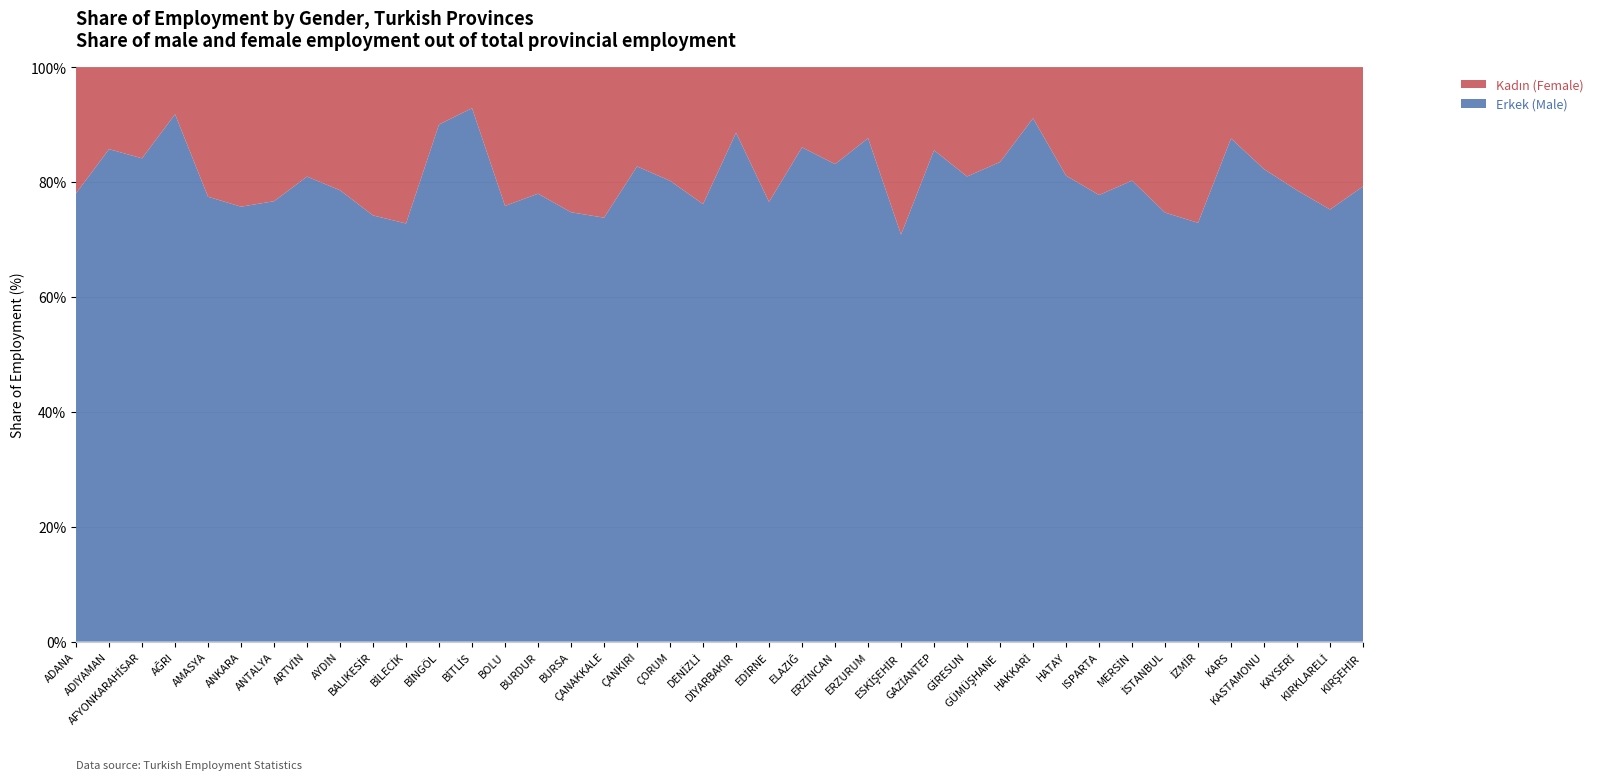

Reading right to left, list all the values displayed in this chart.

Erkek: KIRŞEHİR=4199	KIRKLARELİ=7190	KAYSERİ=24515	KASTAMONU=7735	KARS=3935	İZMİR=86814	İSTANBUL=371575	MERSİN=34664	ISPARTA=8480	HATAY=30812	HAKKARİ=2956	GÜMÜŞHANE=2203	GİRESUN=7521	GAZİANTEP=36823	ESKİŞEHİR=12643	ERZURUM=11475	ERZİNCAN=3836	ELAZIĞ=8772	EDİRNE=8502	DİYARBAKIR=14994	DENİZLİ=26015	ÇORUM=9731	ÇANKIRI=2431	ÇANAKKALE=11760	BURSA=59938	BURDUR=6587	BOLU=5172	BİTLİS=4549	BİNGÖL=2796	BİLECİK=3030	BALIKESİR=26528	AYDIN=27968	ARTVİN=3671	ANTALYA=69653	ANKARA=99871	AMASYA=5859	AĞRI=5204	AFYONKARAHİSAR=14223	ADIYAMAN=9804	ADANA=41090
Kadın: KIRŞEHİR=1100	KIRKLARELİ=2369	KAYSERİ=6692	KASTAMONU=1670	KARS=558	İZMİR=32277	İSTANBUL=125986	MERSİN=8534	ISPARTA=2428	HATAY=7175	HAKKARİ=289	GÜMÜŞHANE=436	GİRESUN=1768	GAZİANTEP=6230	ESKİŞEHİR=5199	ERZURUM=1620	ERZİNCAN=779	ELAZIĞ=1424	EDİRNE=2606	DİYARBAKIR=1934	DENİZLİ=8144	ÇORUM=2399	ÇANKIRI=508	ÇANAKKALE=4176	BURSA=20259	BURDUR=1861	BOLU=1647	BİTLİS=350	BİNGÖL=310	BİLECİK=1133	BALIKESİR=9231	AYDIN=7629	ARTVİN=864	ANTALYA=21204	ANKARA=32038	AMASYA=1707	AĞRI=465	AFYONKARAHİSAR=2683	ADIYAMAN=1633	ADANA=11569